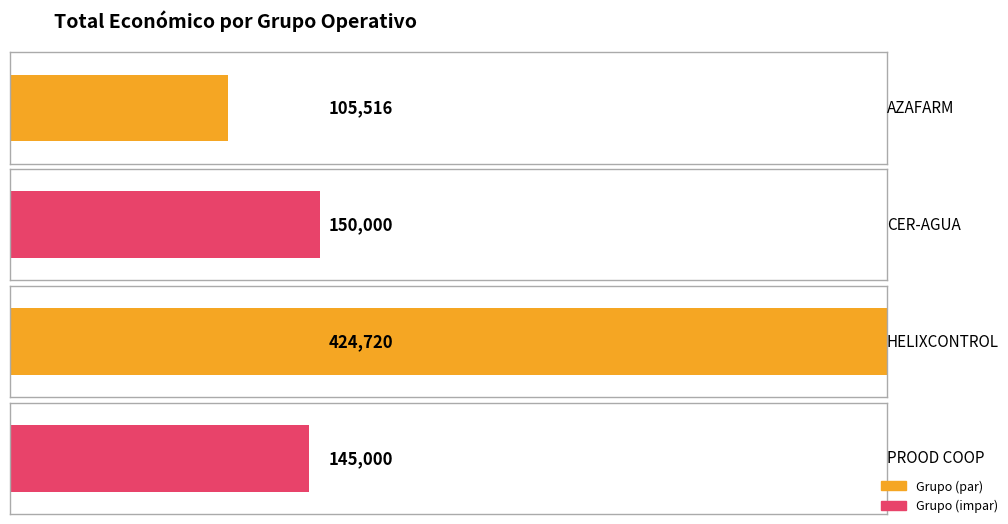

Is it true that the value at PROOD COOP is 145000?

True